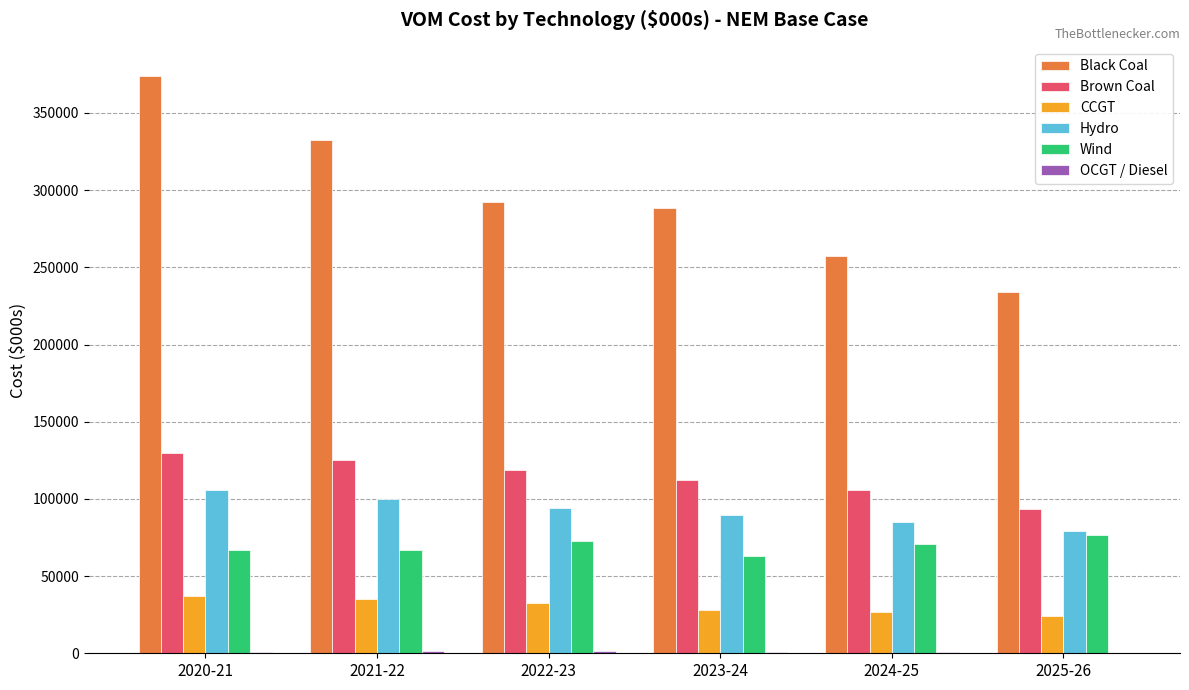

Are the bars grouped side by side (vs. stacked)?

Yes